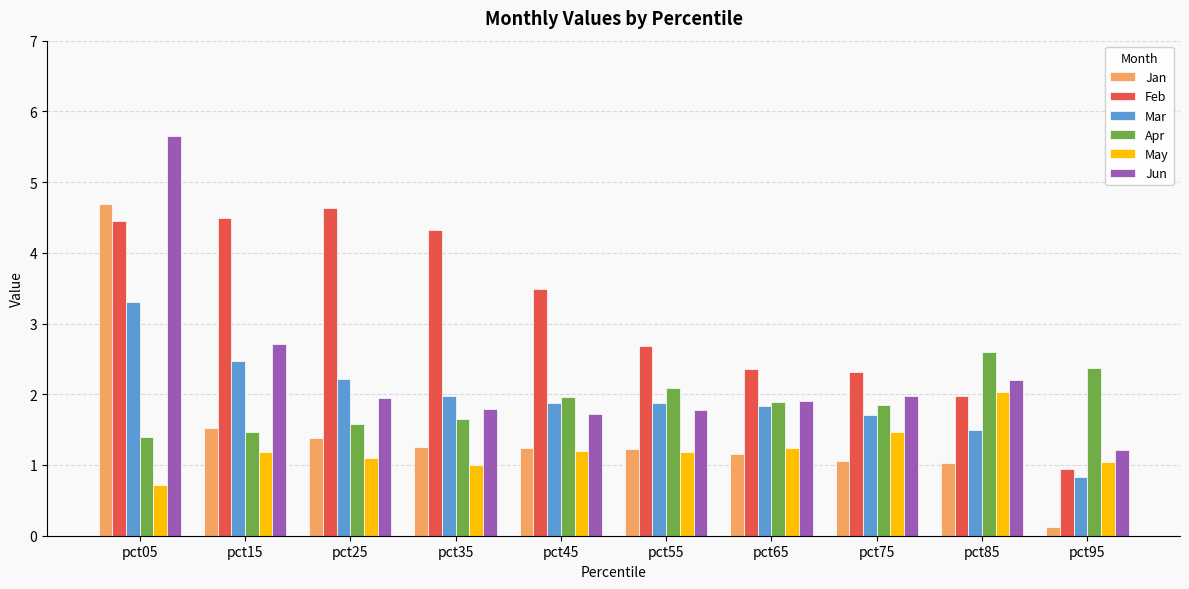

At which label does Mar first exceed 1?

pct05